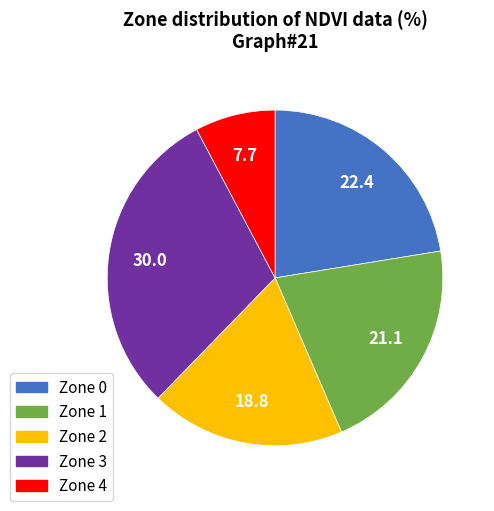

Combined, do Zone 4 and Zone 1 account for over 50%?

No